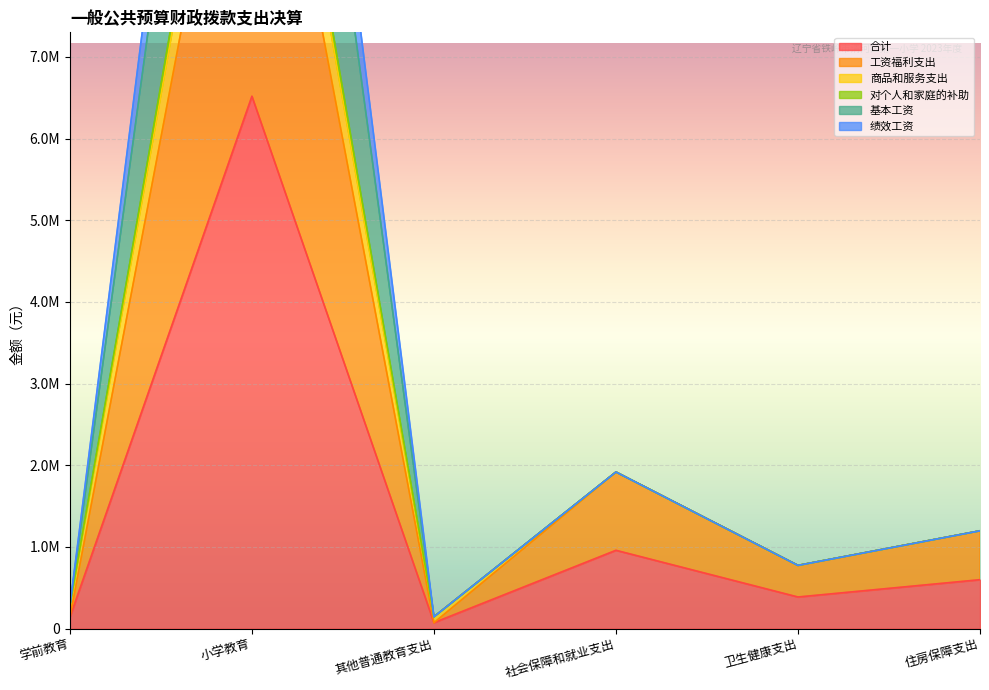

The value of 合计 at 社会保障和就业支出 is 958716.9. True or false?

True